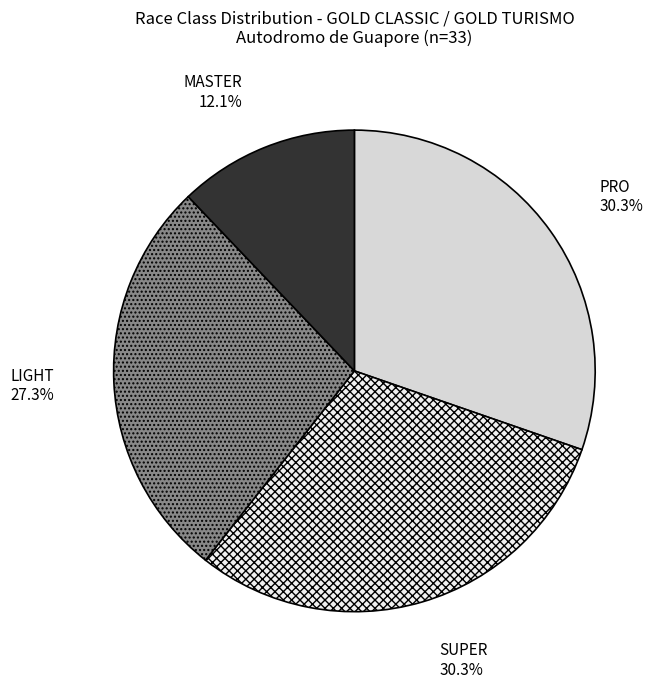

Is there any slice that represents more than half of the pie?

No